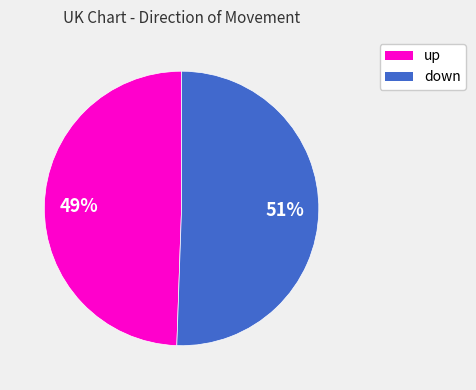

To the nearest percent, what is the average slice percentage?

50%